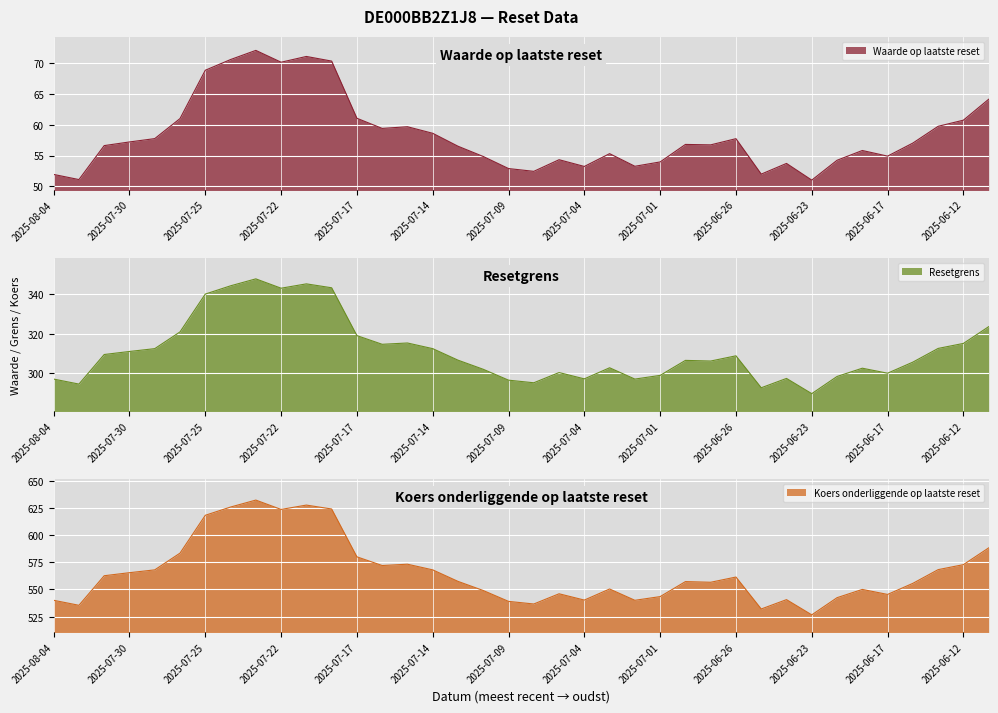

Rank the categories by Resetgrens value from highest to lowest.

2025-07-23, 2025-07-21, 2025-07-24, 2025-07-18, 2025-07-22, 2025-07-25, 2025-06-11, 2025-07-28, 2025-07-17, 2025-07-15, 2025-06-12, 2025-07-16, 2025-06-13, 2025-07-29, 2025-07-14, 2025-07-30, 2025-07-31, 2025-06-26, 2025-07-11, 2025-06-30, 2025-06-27, 2025-06-16, 2025-07-03, 2025-06-18, 2025-07-10, 2025-07-07, 2025-06-17, 2025-07-01, 2025-06-20, 2025-06-24, 2025-07-04, 2025-08-04, 2025-07-02, 2025-07-09, 2025-07-08, 2025-08-01, 2025-06-25, 2025-06-23